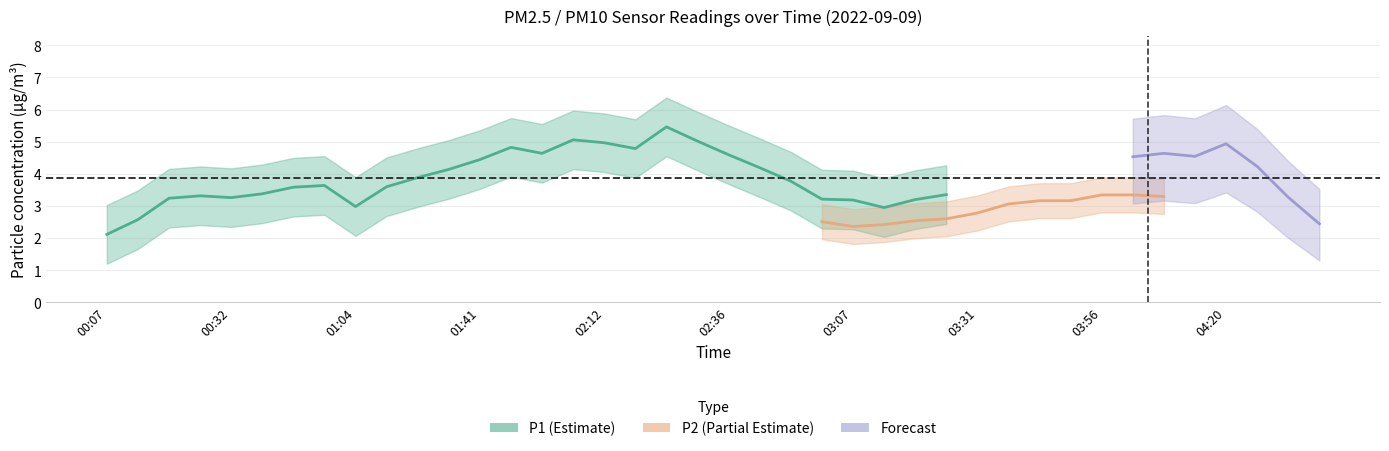

True or false: P2 and P1 intersect in this chart.

False